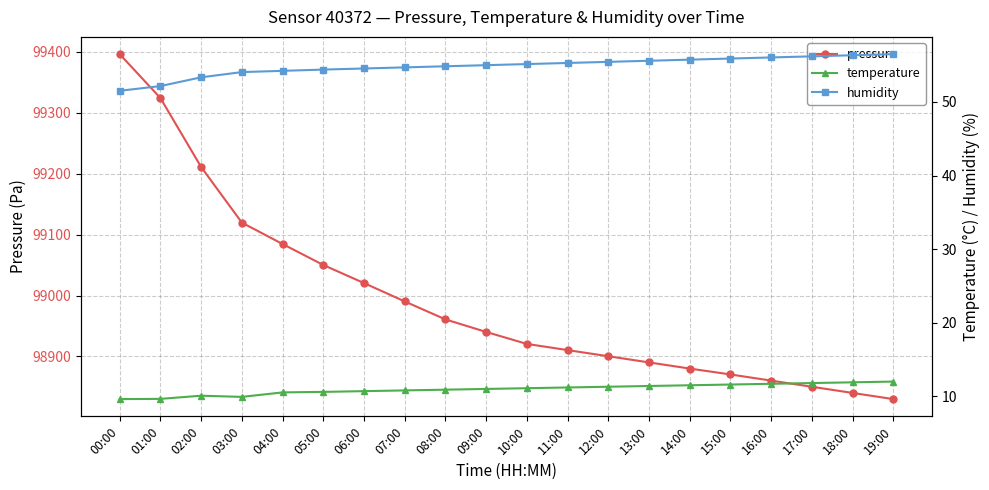

In temperature, how many points are higher than both neighbors (excluding endpoints)?

1